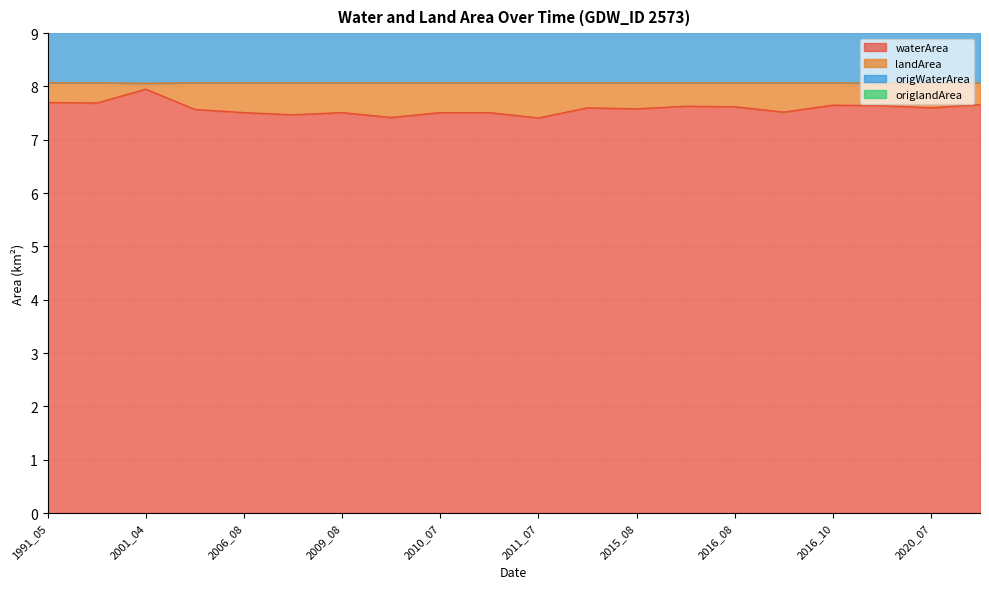

The value of landArea at 2007_08 is 23.4. True or false?

False